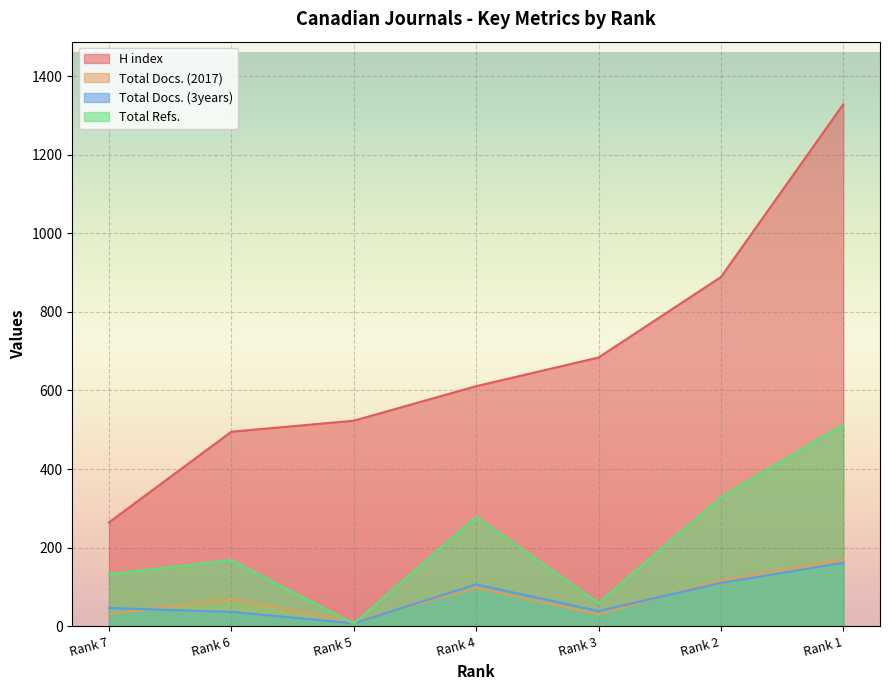

Reading right to left, list all the values displayed in this chart.

H index: 1329	889	684	611	523	495	264
Total Docs. (2017): 169	116	30	97	11	69	31
Total Docs. (3years): 161	110	38	106	7	36	46
Total Refs.: 513	328	59	278	6	168	132